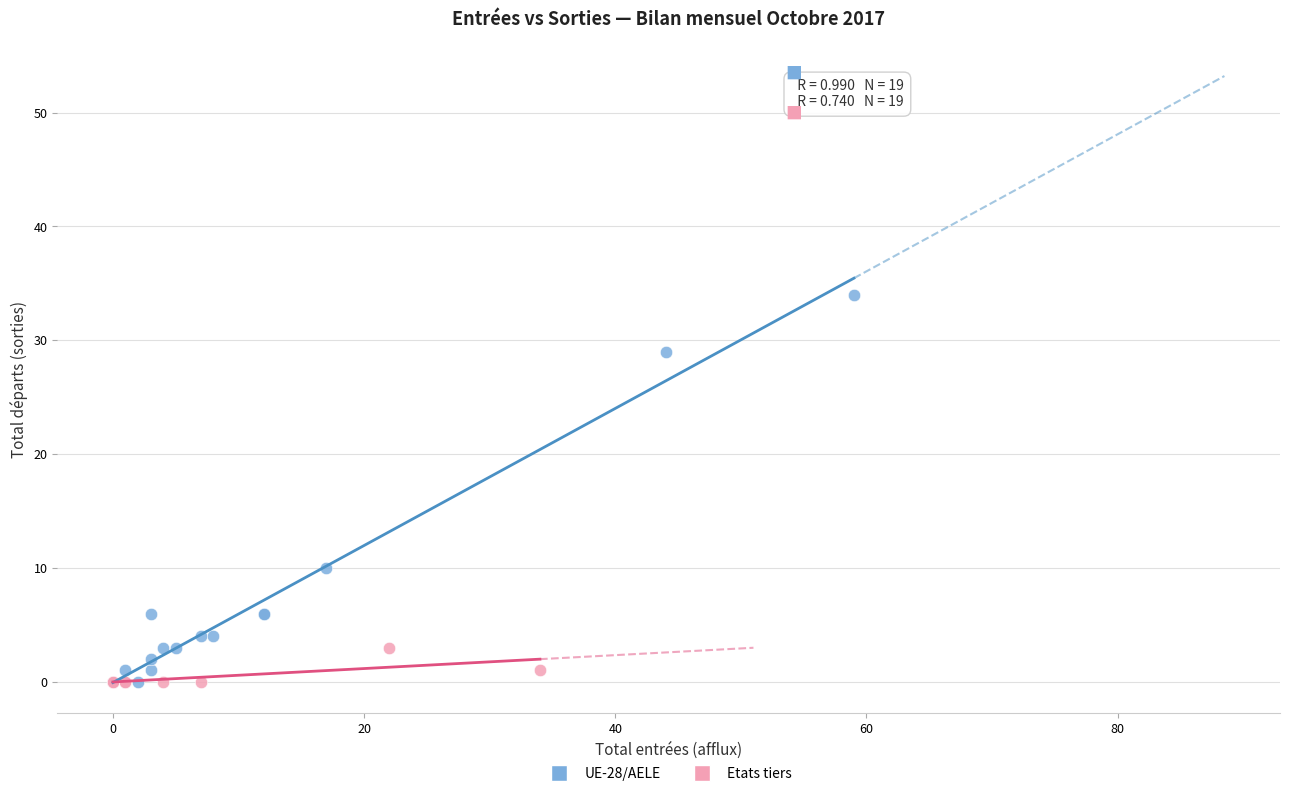

Which series has the widest spread of Y values?

UE-28/AELE